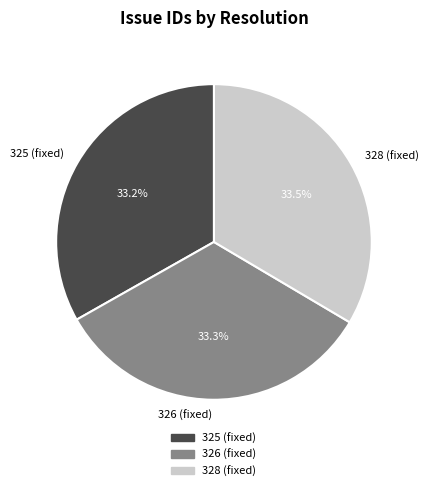

What is the ratio of the value at 326 (fixed) to the value at 328 (fixed)?

1.0